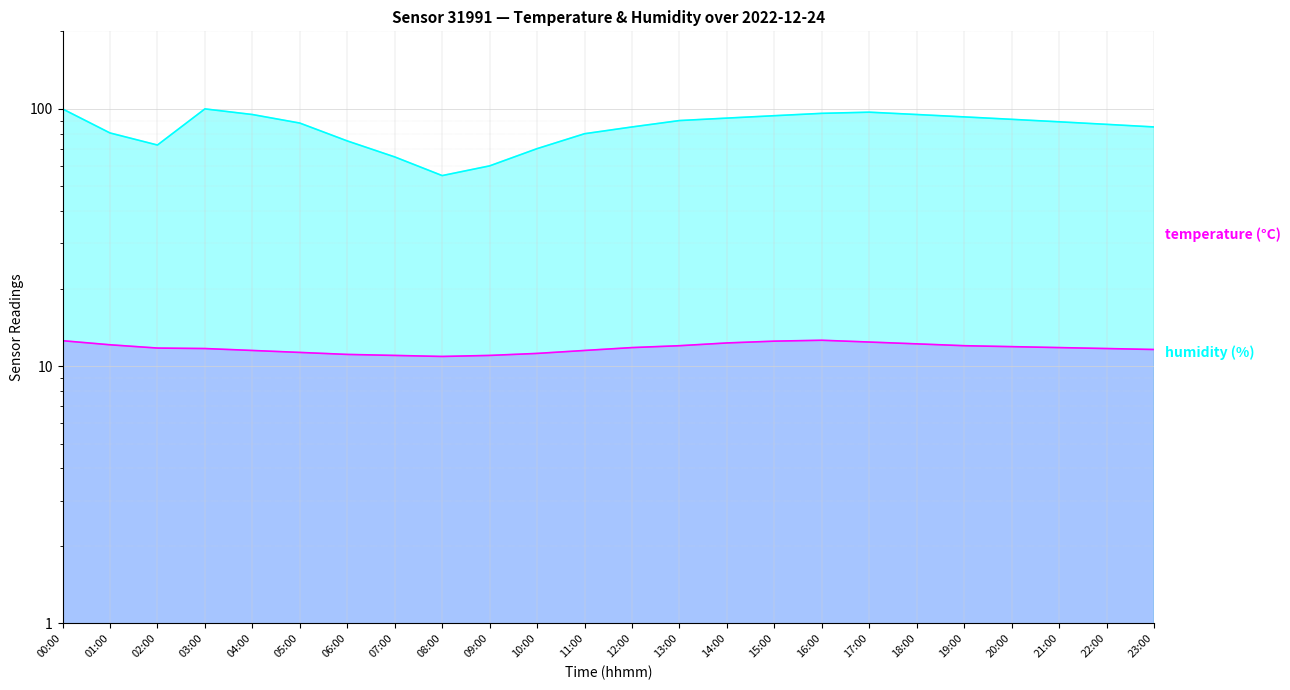

What is the total value across all series at 16:00?

108.6